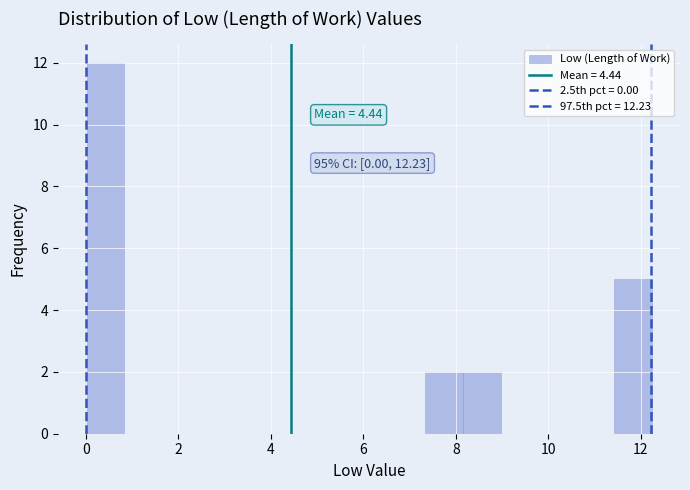

Which range on the x-axis has the tallest bar?

0.0 to 0.8